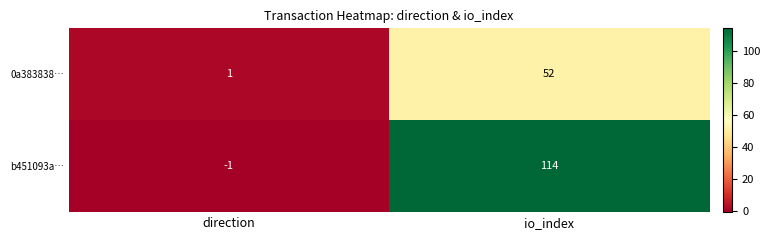

Which series has the largest range (max minus min)?

b451093a…